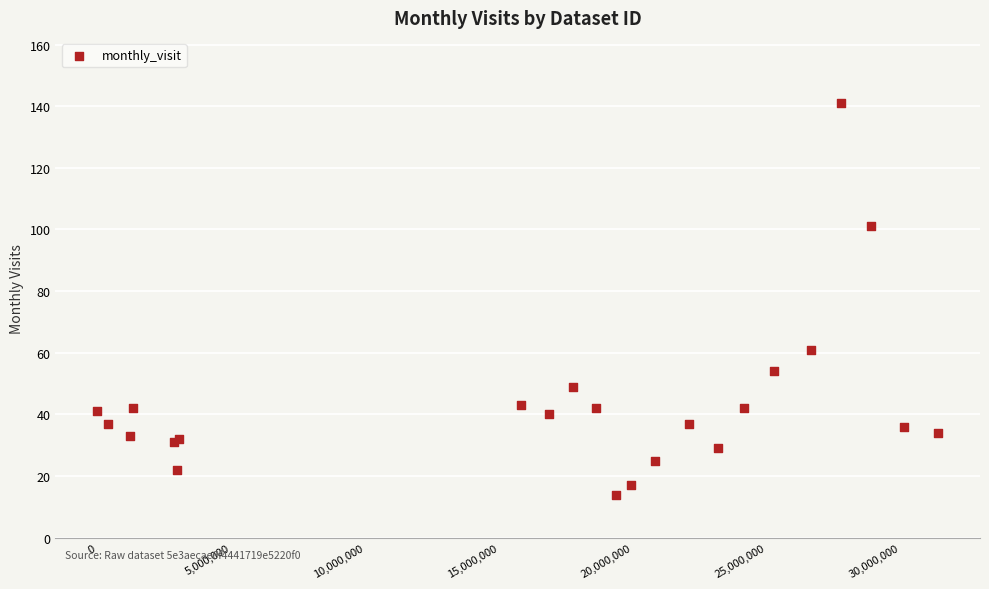

What Y value in the scatter plot is closest to 77?

61